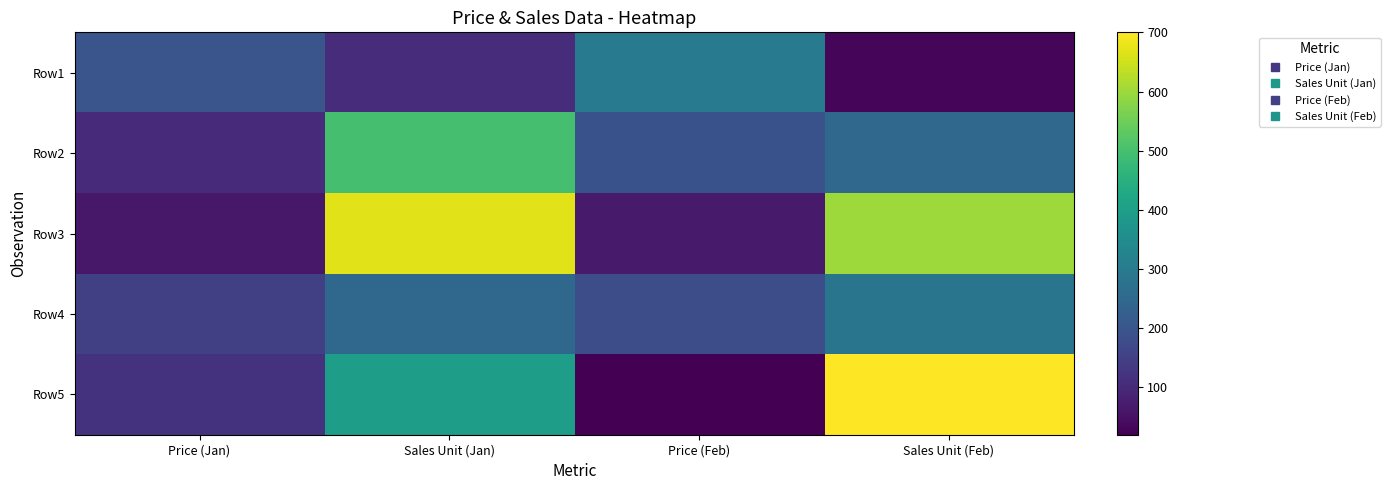

Which series has the largest total across all categories?

Row3